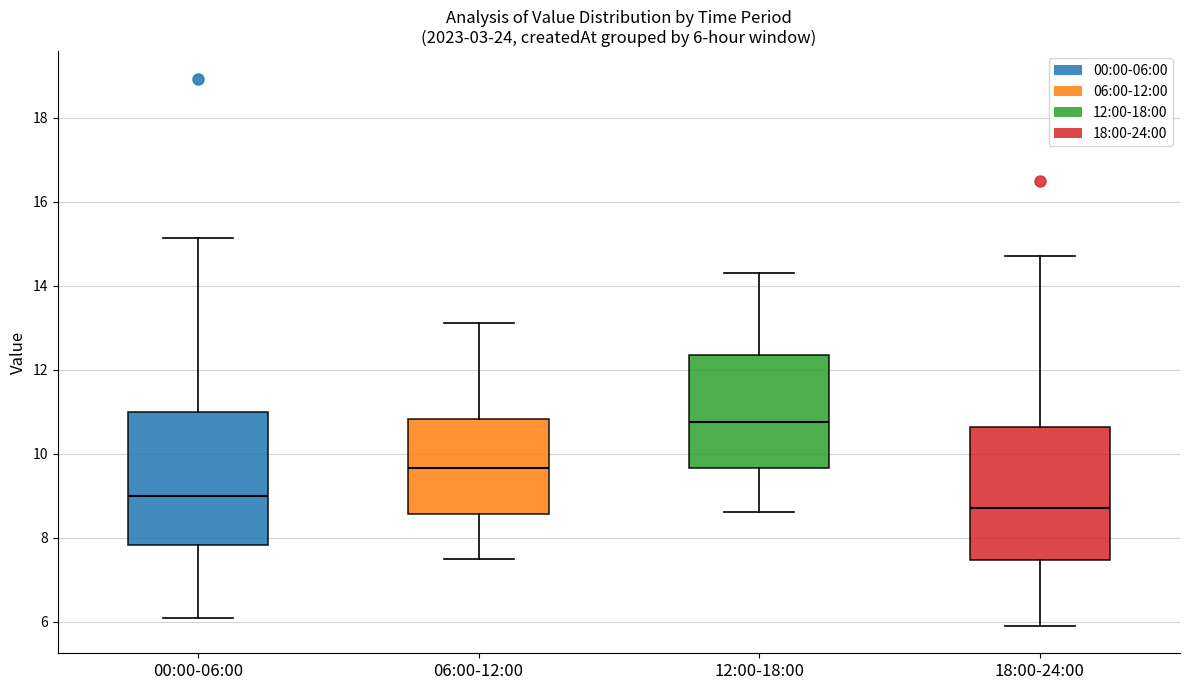

Which box has the highest median line?

12:00-18:00